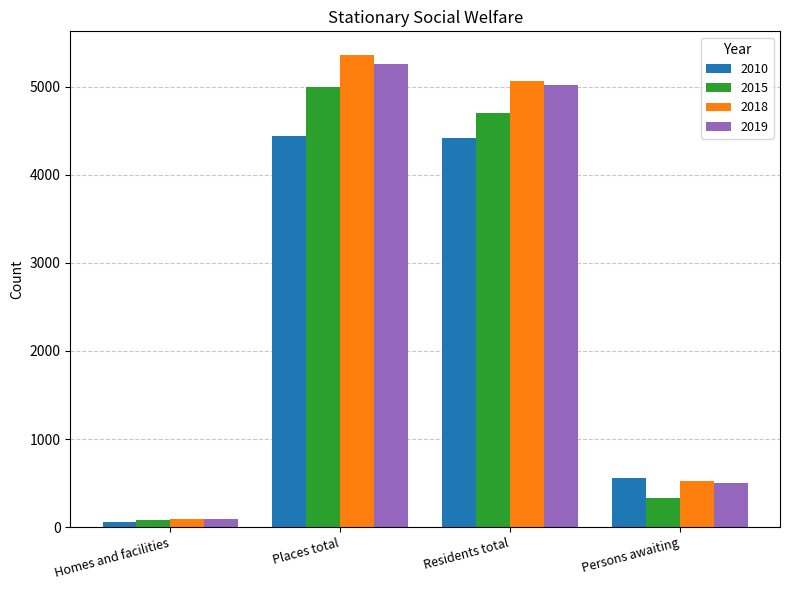

What is the greatest value displayed?

5358